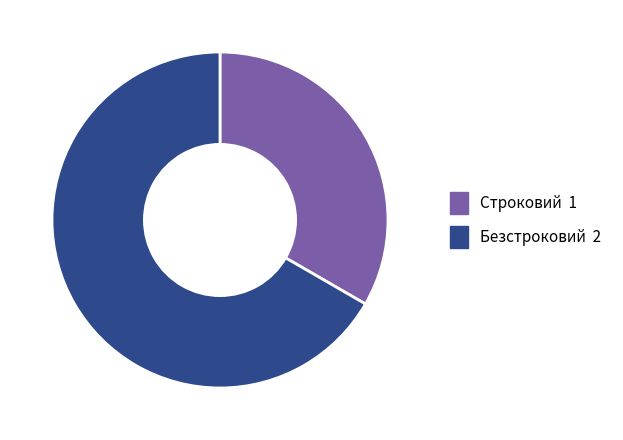

Is it true that Строковий is 33% of the pie?

True